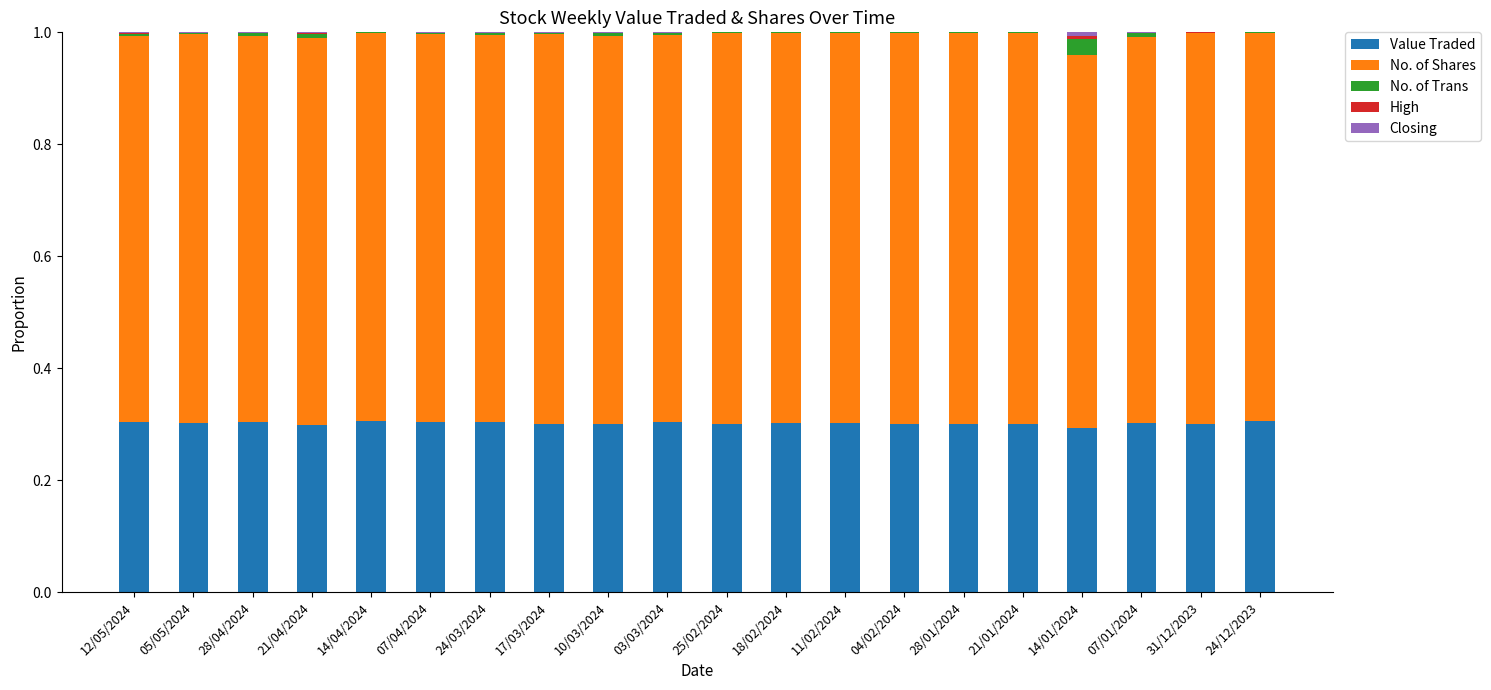

Which series has the largest range (max minus min)?

No. of Shares